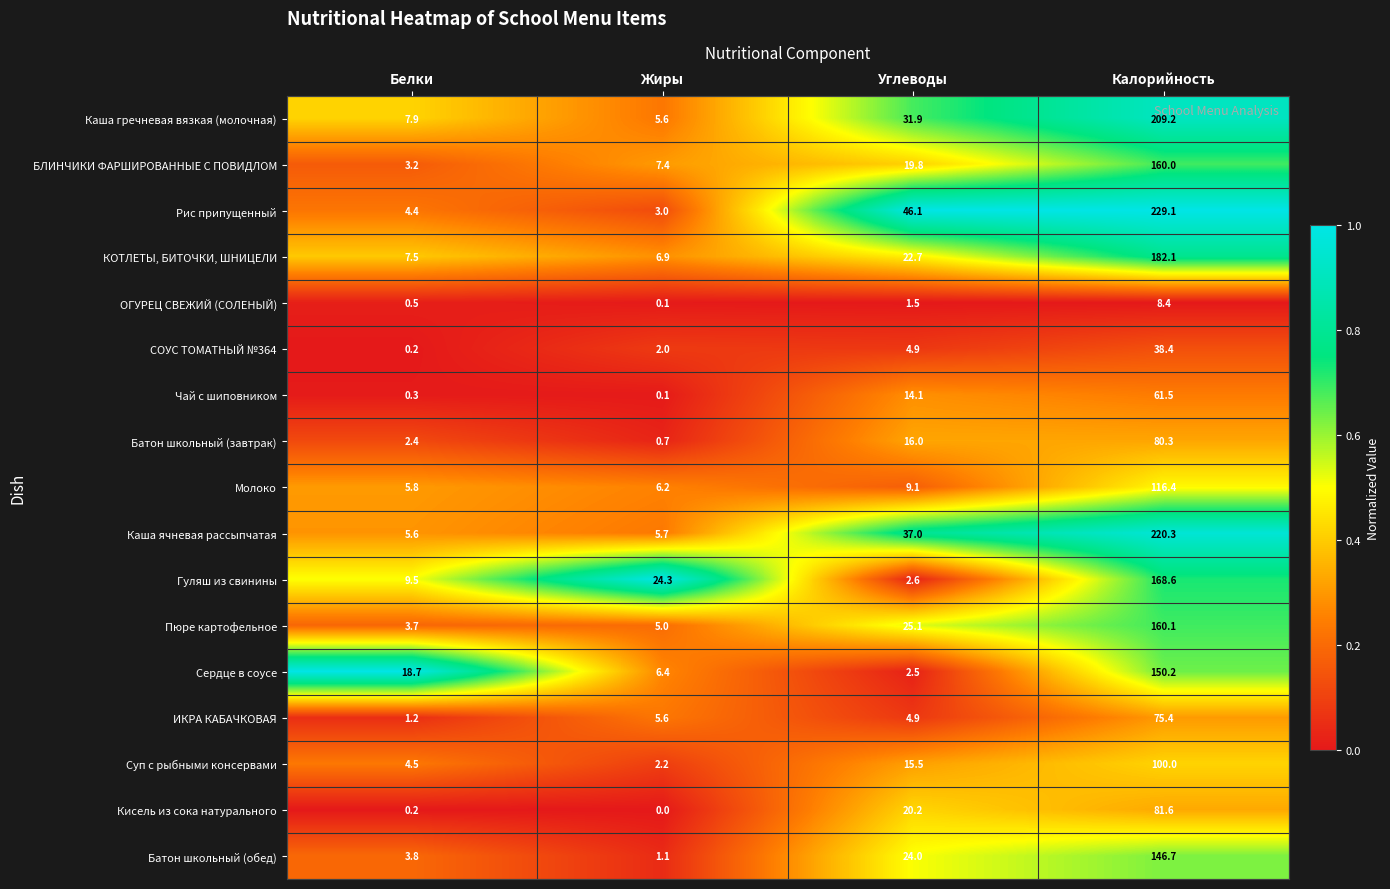

Is it true that Каша гречневая вязкая (молочная) equals 5.6 at Жиры?

True